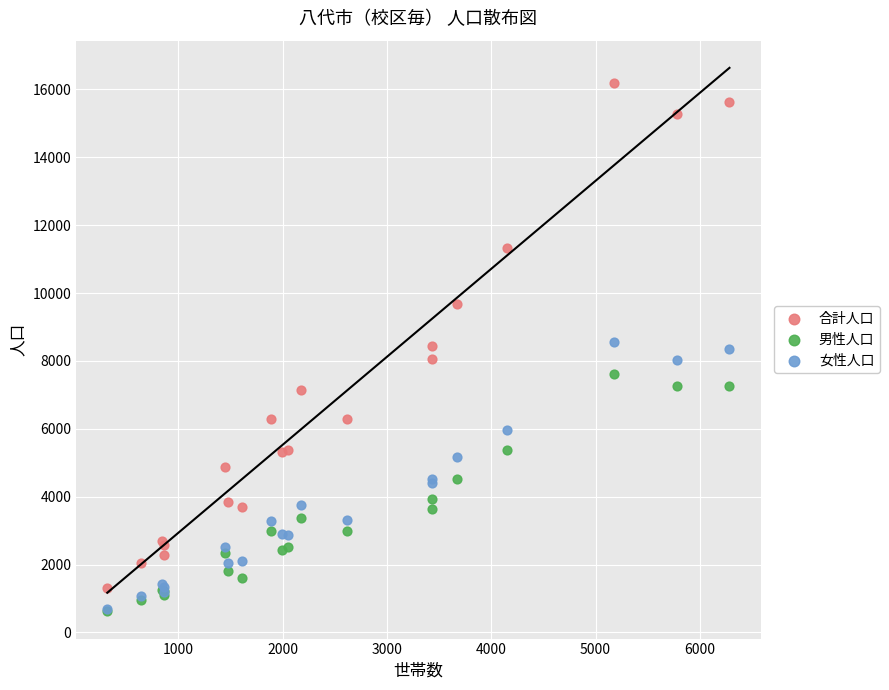

Which series contains the highest Y value?

合計人口